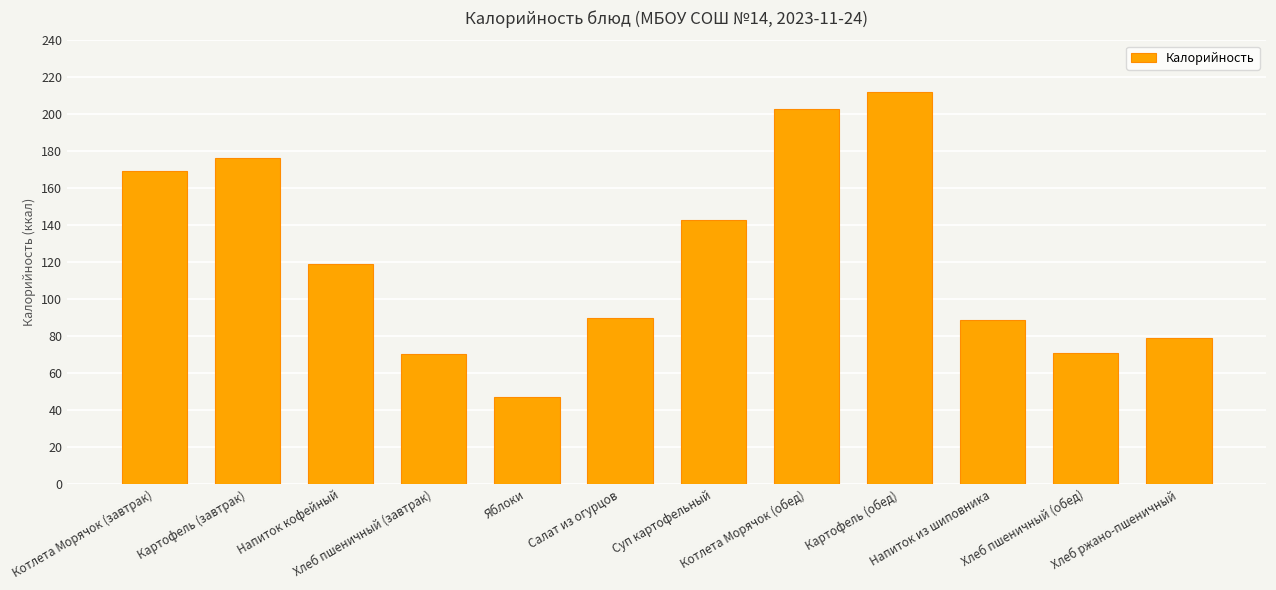

What is the change in value from Котлета Морячок (завтрак) to Салат из огурцов?

-79.3